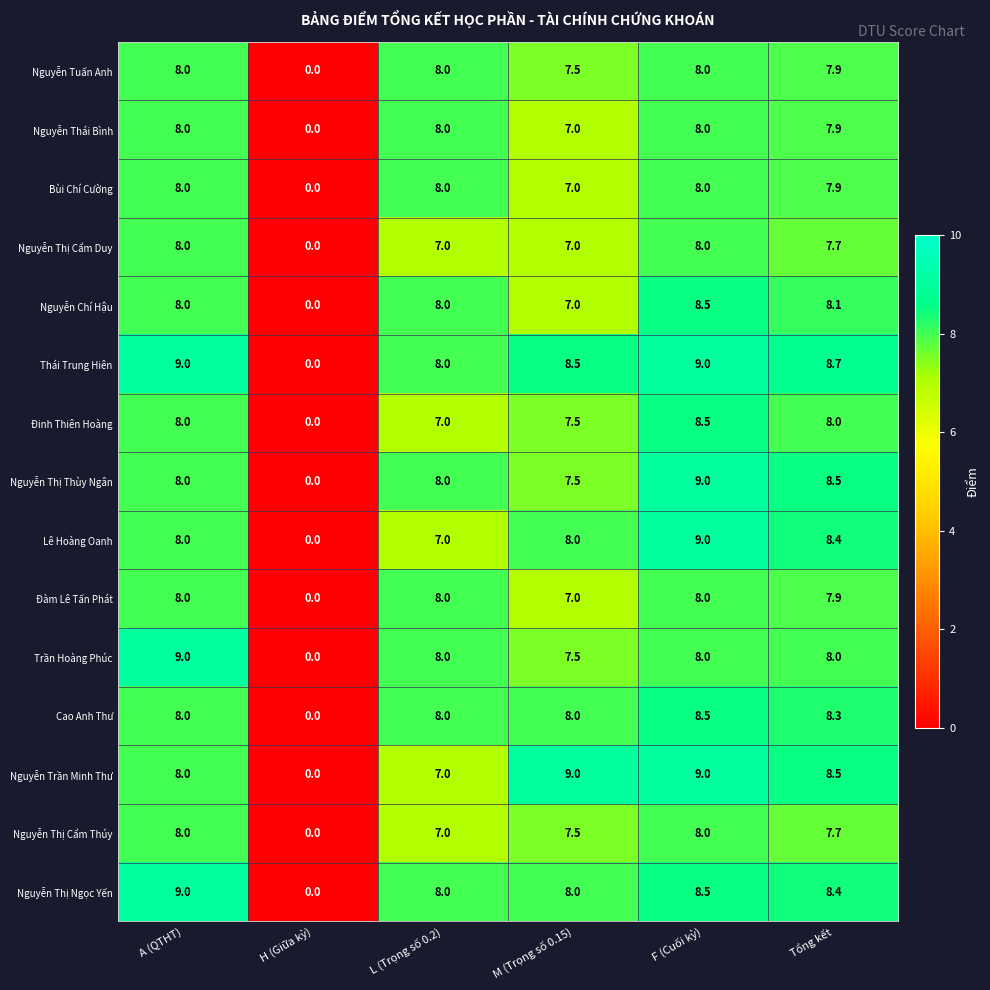

What is the sum of the Nguyễn Thị Ngọc Yến values at H (Giữa kỳ) and A (QTHT)?

9.0